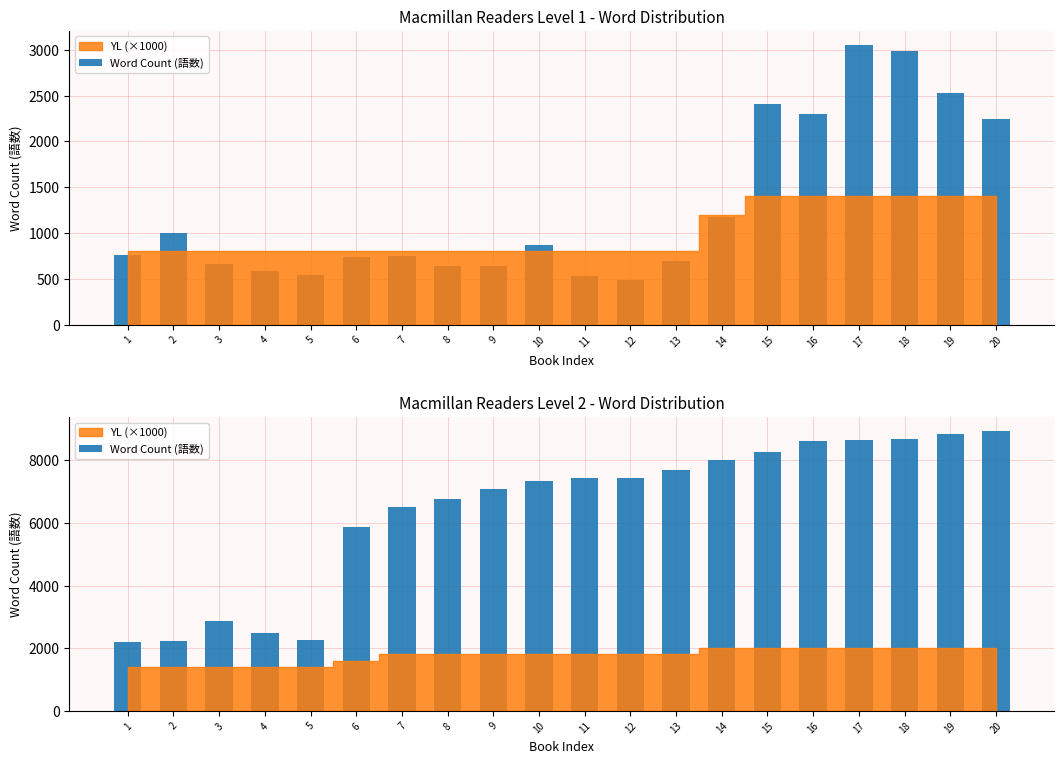

The value at 14 is 8004. True or false?

True